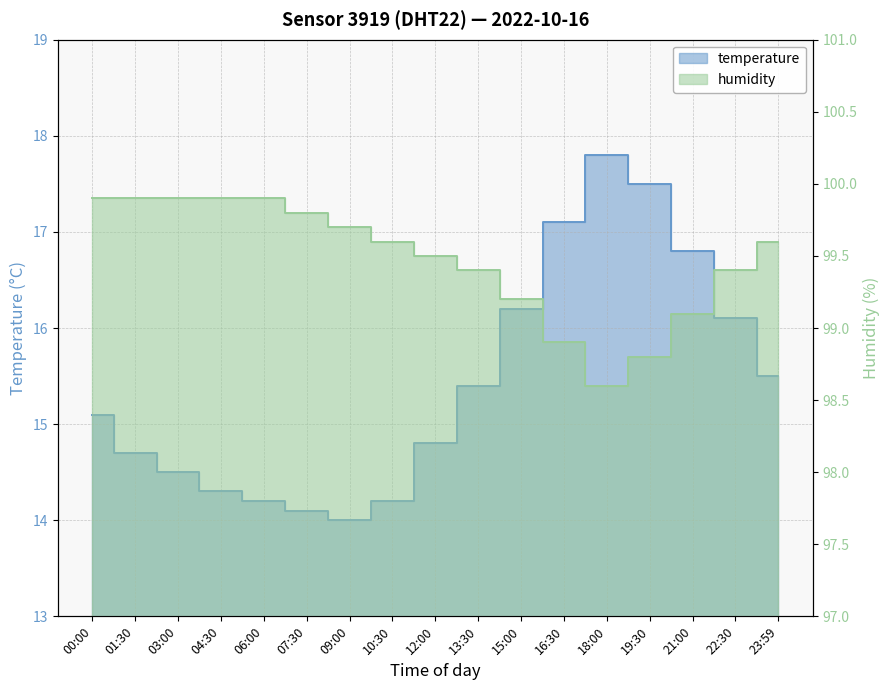

The temperature series shows 16.1 at 22:30. True or false?

True